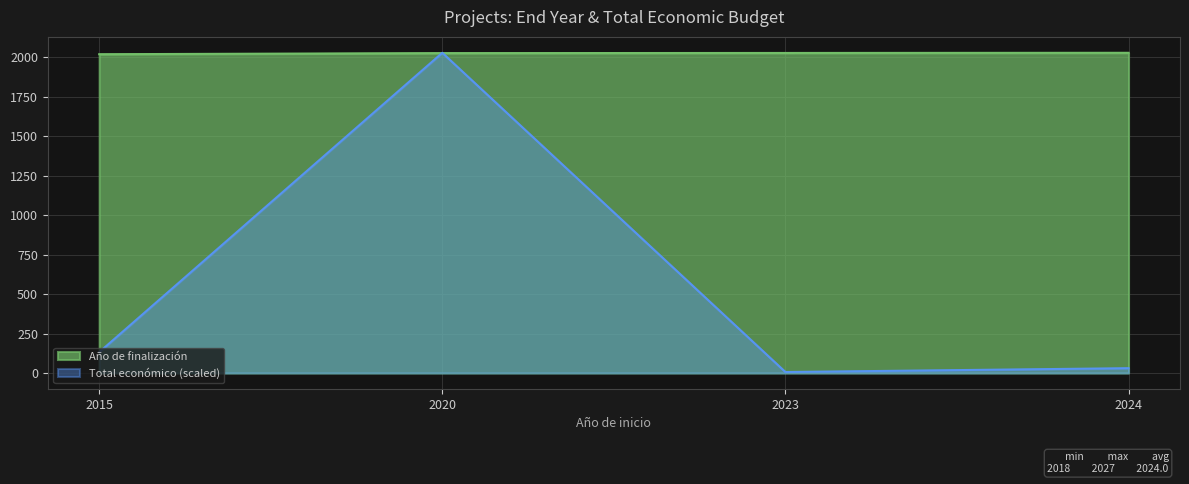

Read the Año de finalización value at 2020.

2025.0